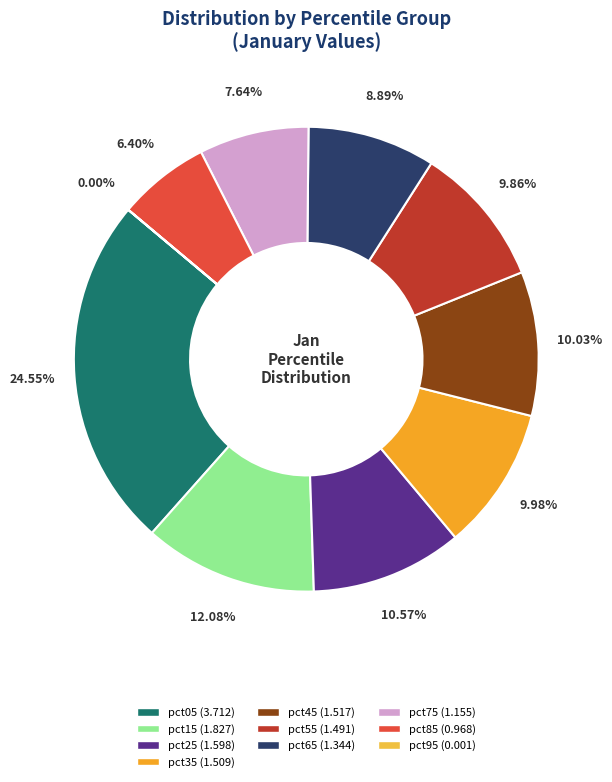

How many segments does this pie chart have?

10